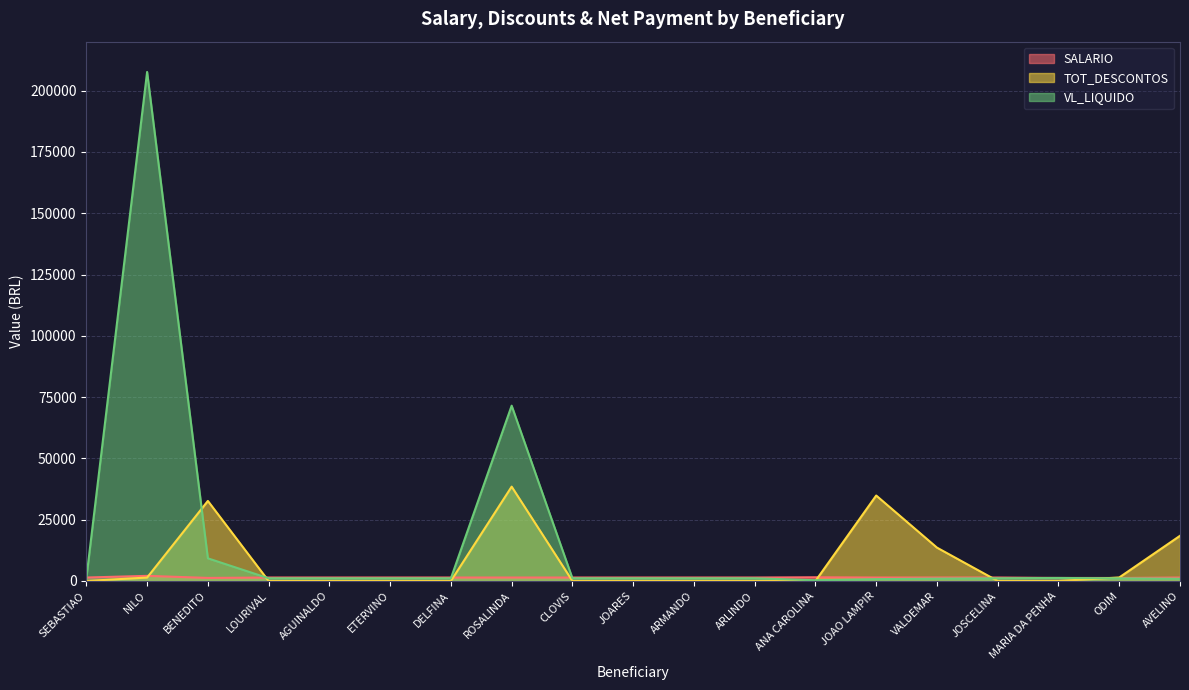

What position from the left is NILO?

2